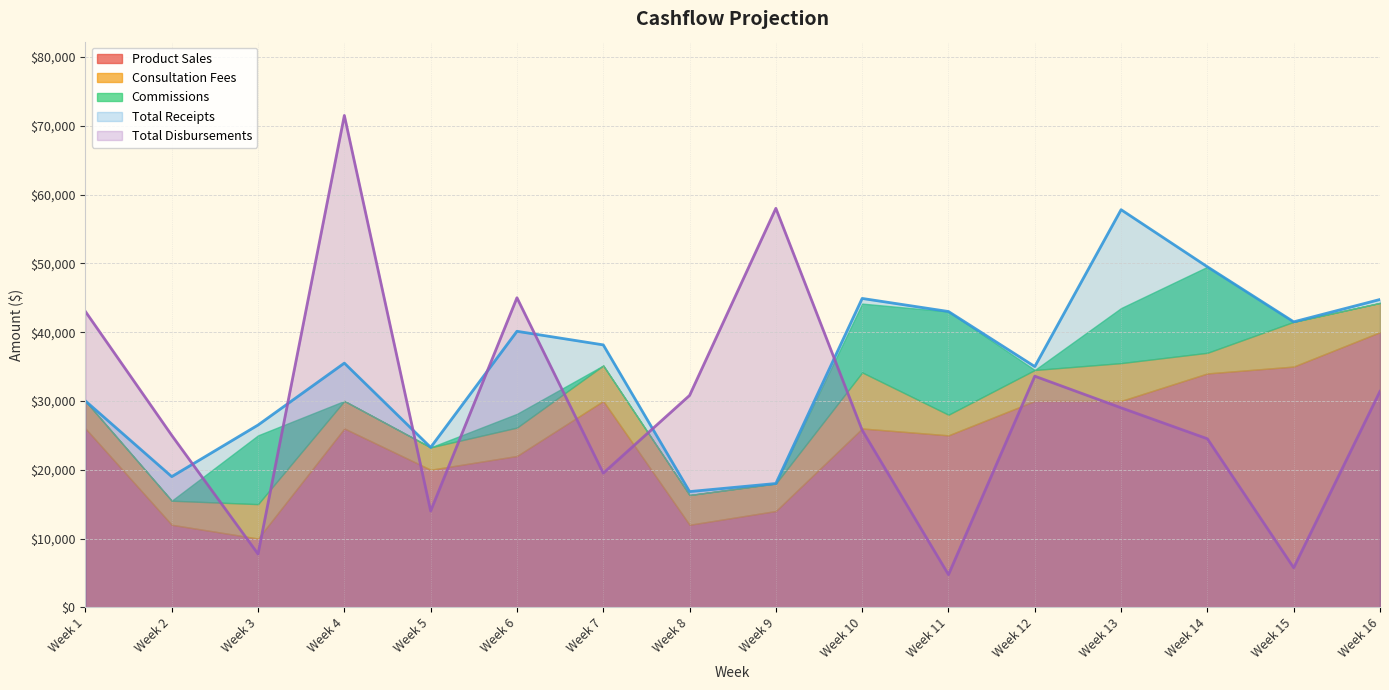

At which label is Total Receipts closest to 37312?

Week 7